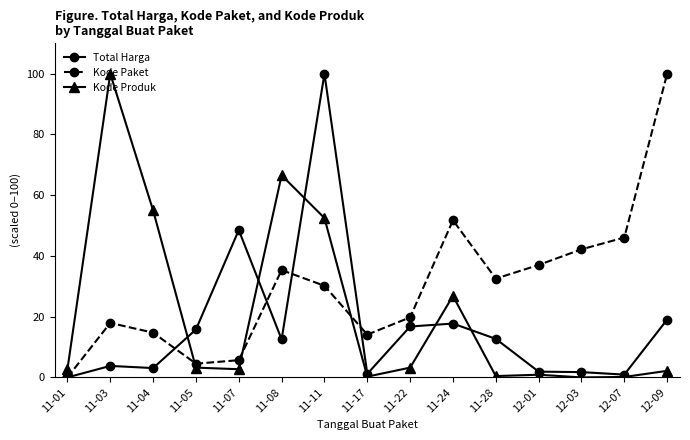

What is the difference between the highest and lowest values at 11-08?

54.0